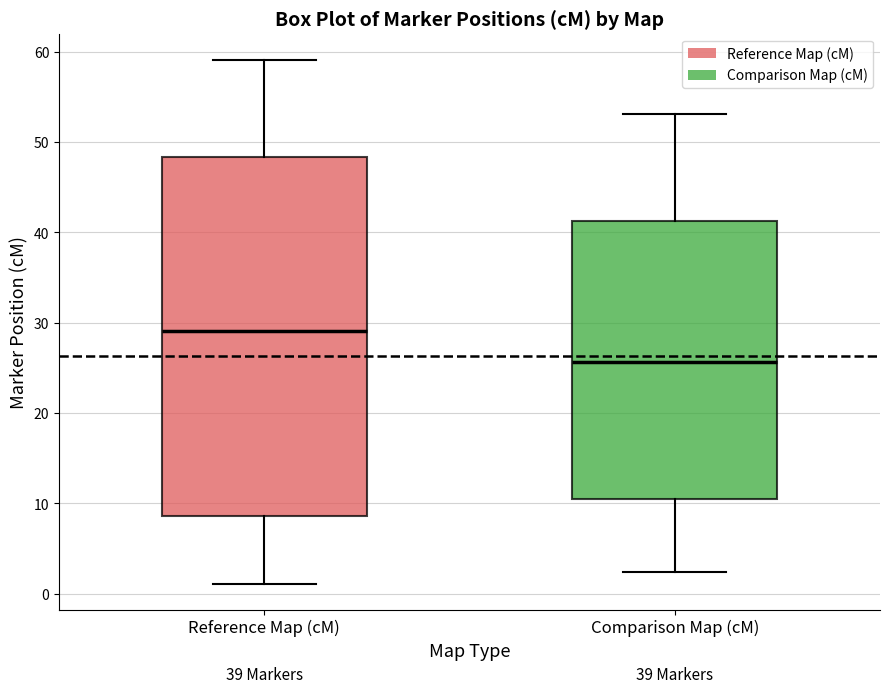

Where does the median line of the box for Reference Map (cM) sit on the y-axis? The values are not printed on the chart, so give them approximately, as read against the axis.

29